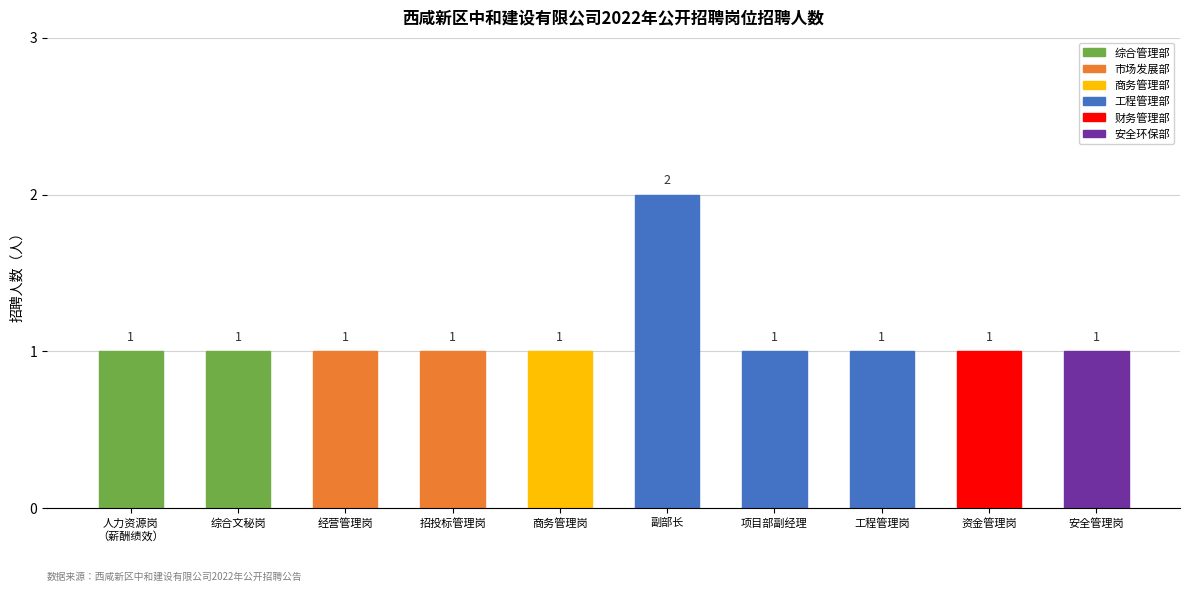

What is the difference between the maximum and second lowest values?

1